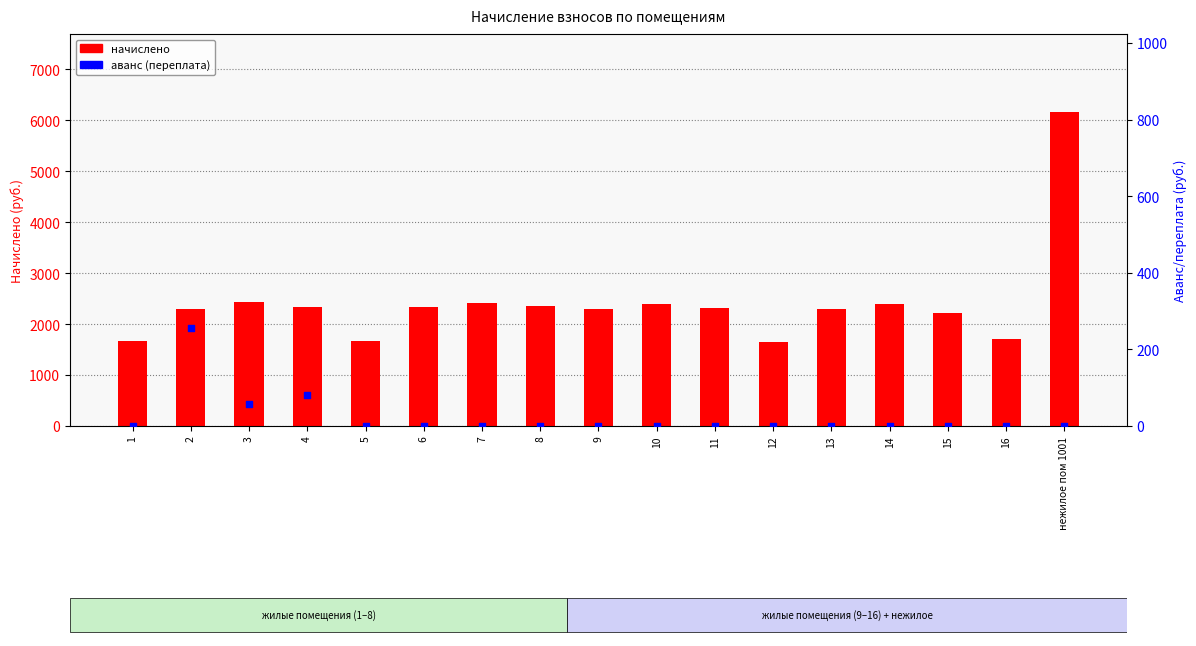

At how many categories does at least one series exceed 4195?

1